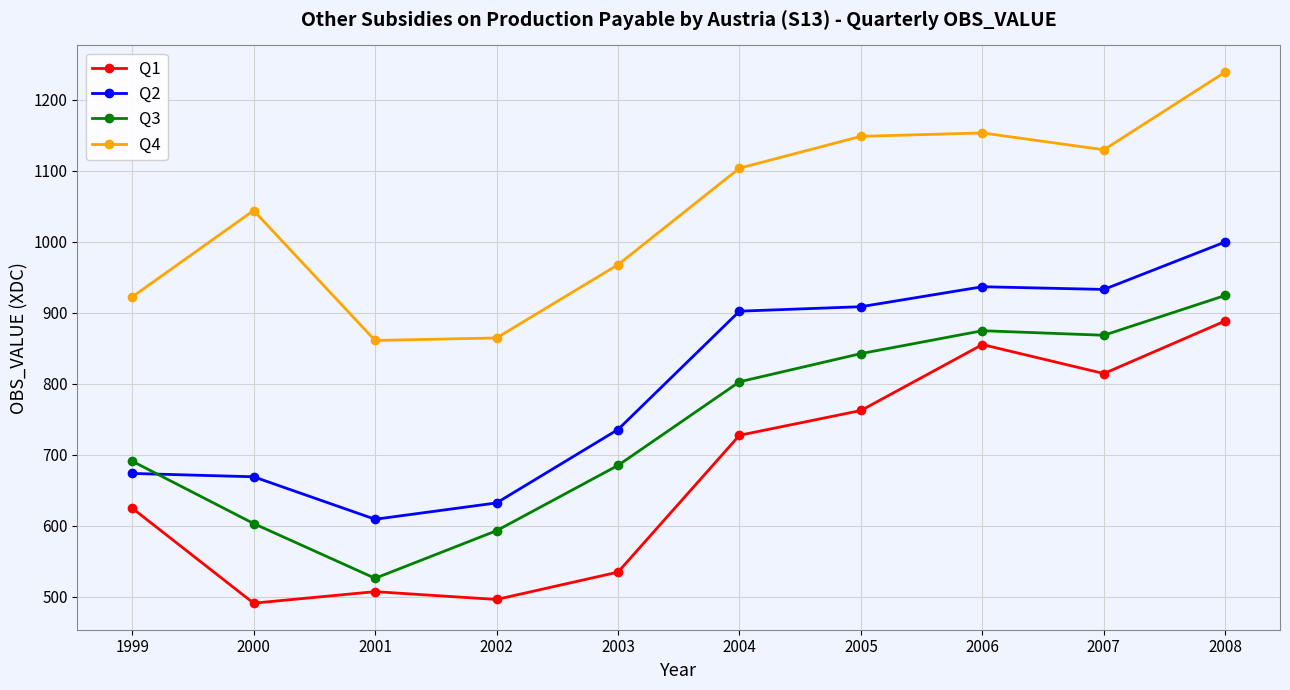

Is it true that Q1 equals 1065.6 at 1999?

False